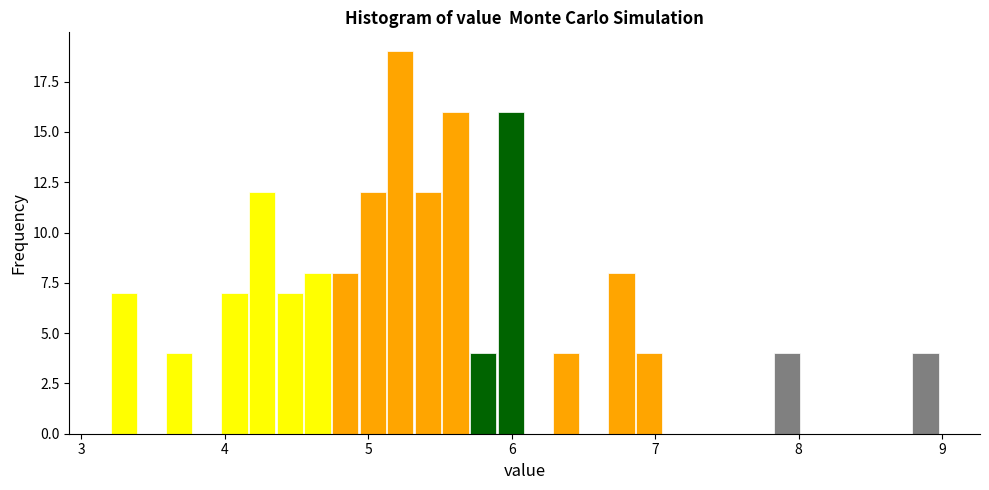

Read against the x-axis, roughly where is the centre of the tallest bar?

5.2